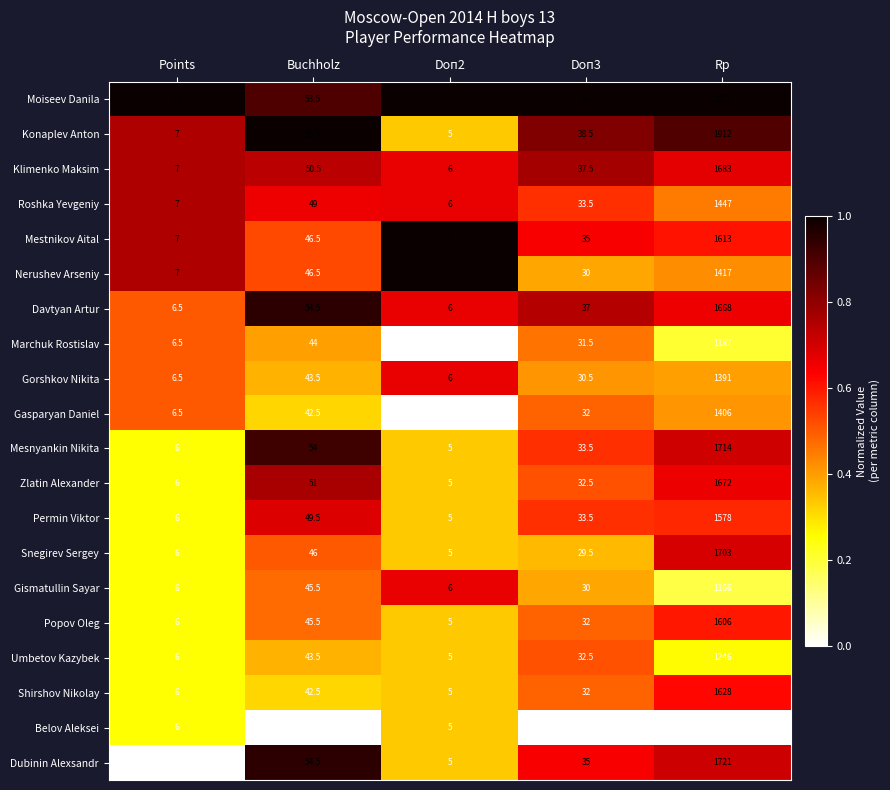

At which label does Belov Aleksei reach its minimum?

Doп2